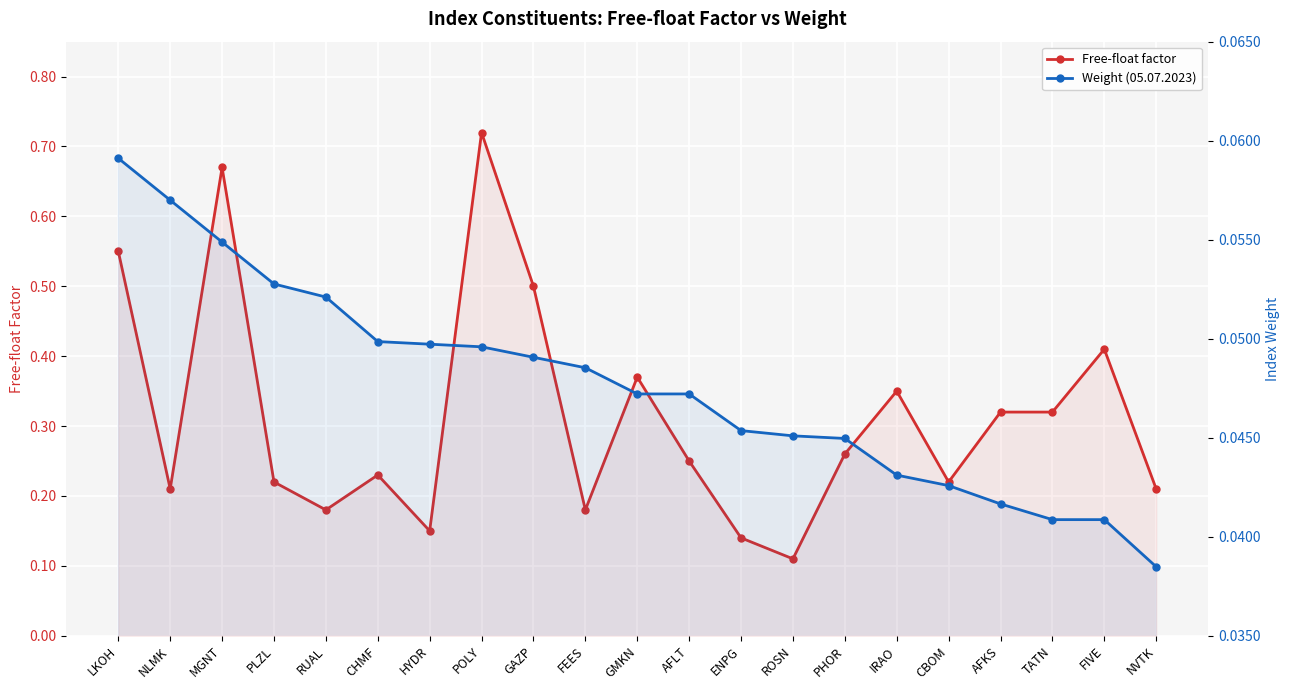

Rank the series by their average value, from lowest to highest.

Weight (05.07.2023), Free-float factor